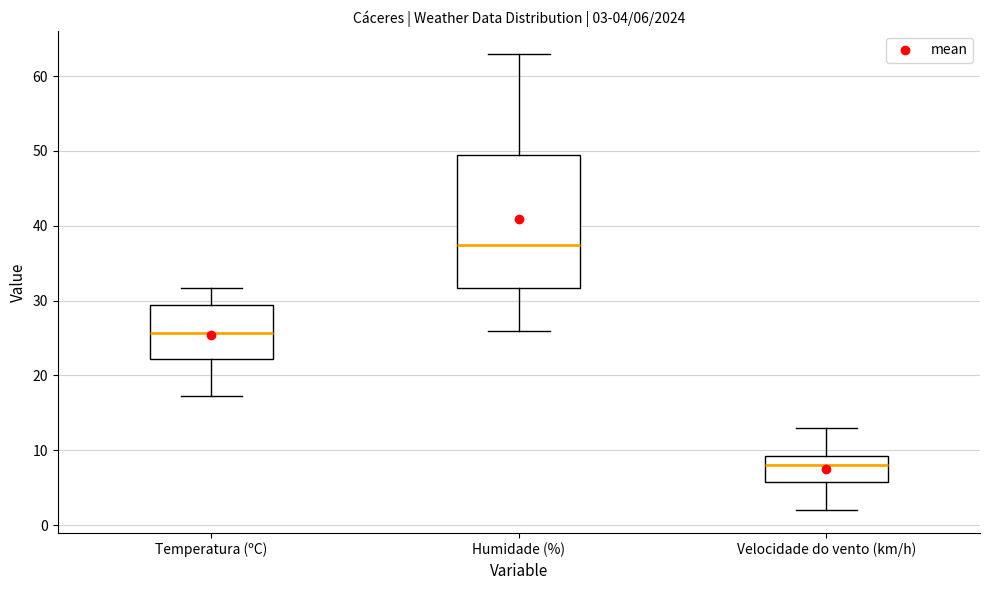

Comparing the boxes themselves (not the whiskers), which one is the tallest?

Humidade (%)